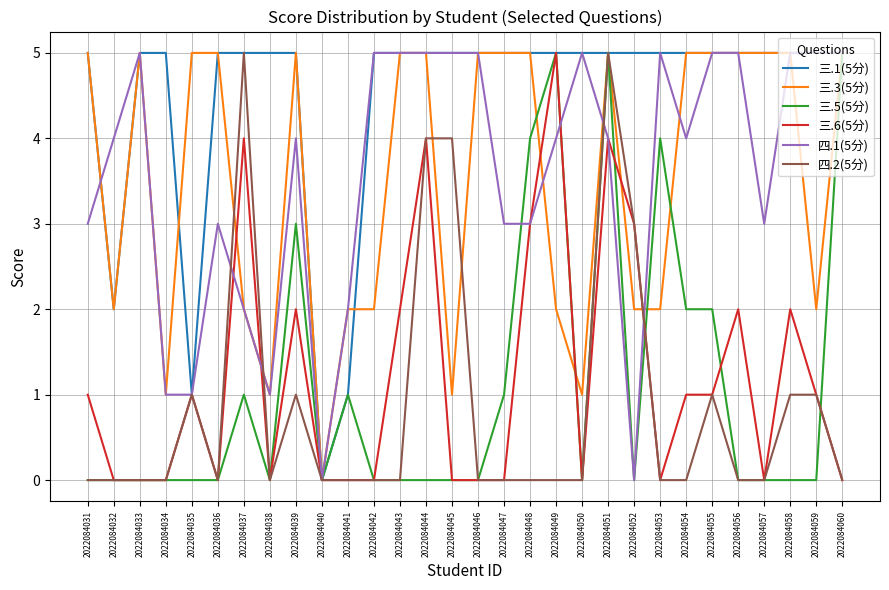

At which category is the sum across all series the highest?

2022084051